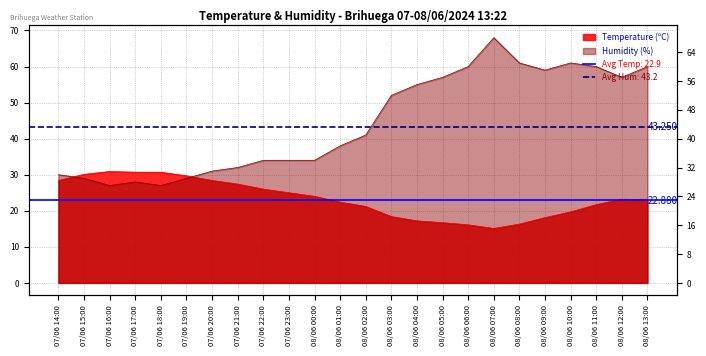

The value of Temperature (ºC) at 07/06 23:00 is 41.1. True or false?

False